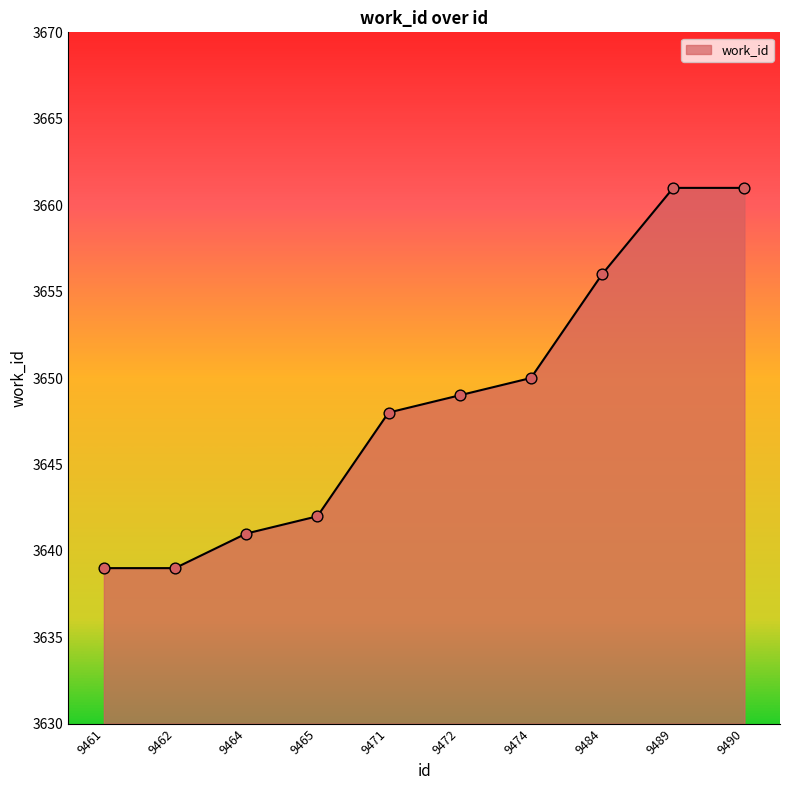

Approximately how many times larger is the value at 9464 compared to 9489?

1.0